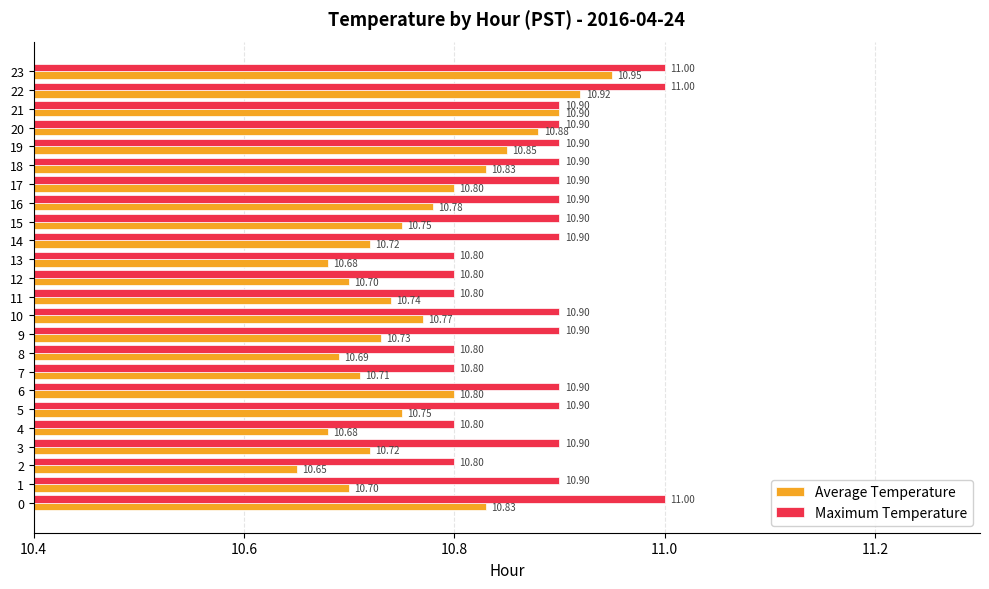

Rank the series by their maximum value, from highest to lowest.

Maximum Temperature, Average Temperature